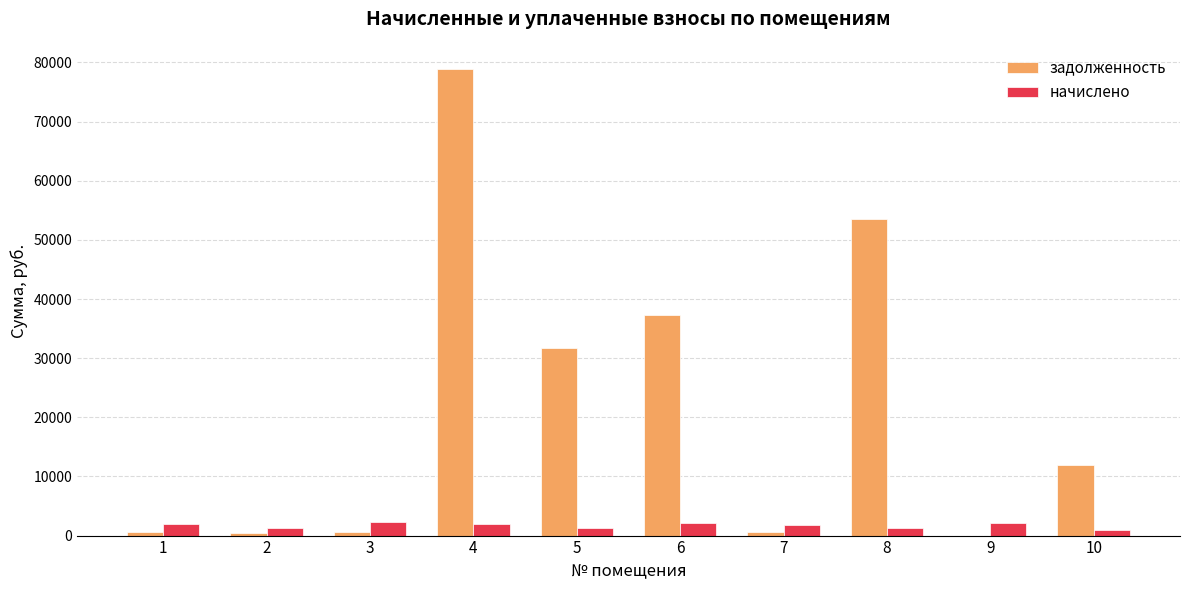

The задолженность series shows 566.1 at 1. True or false?

True